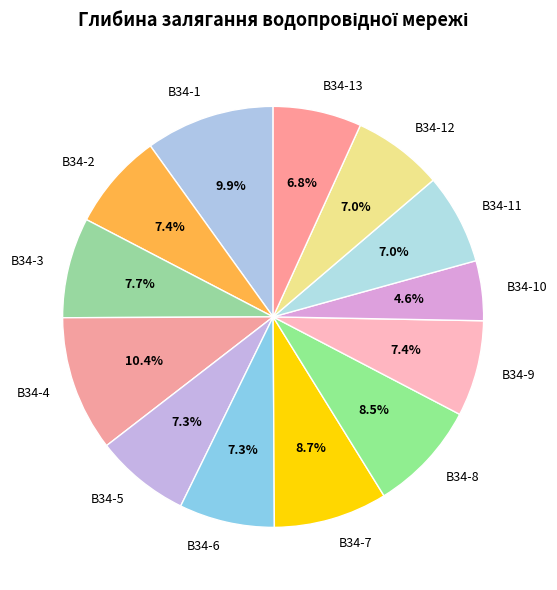

Is В34-10 the majority of the pie?

No